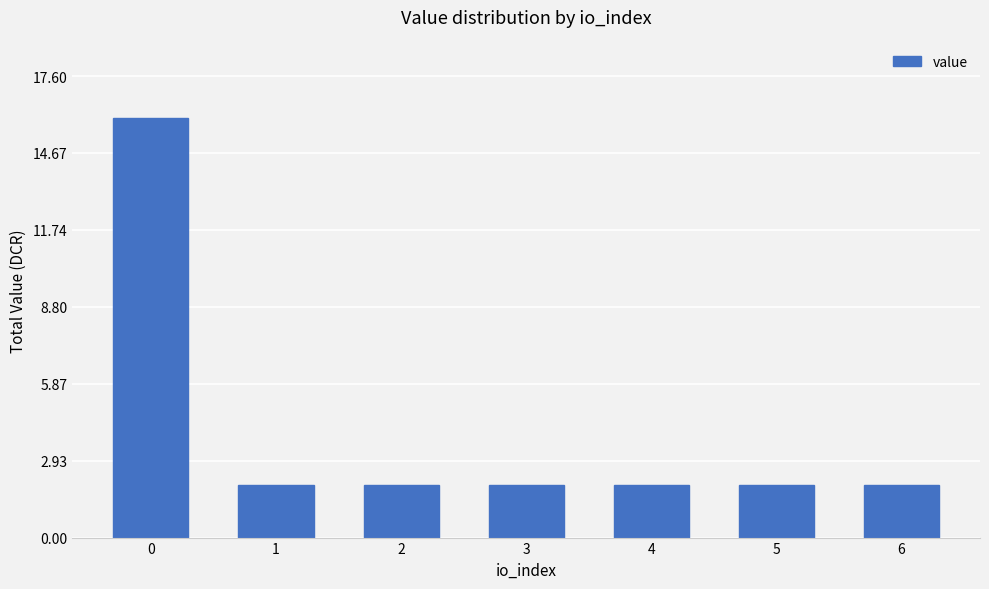

What is the value of the 3rd bar from the left?

2.0